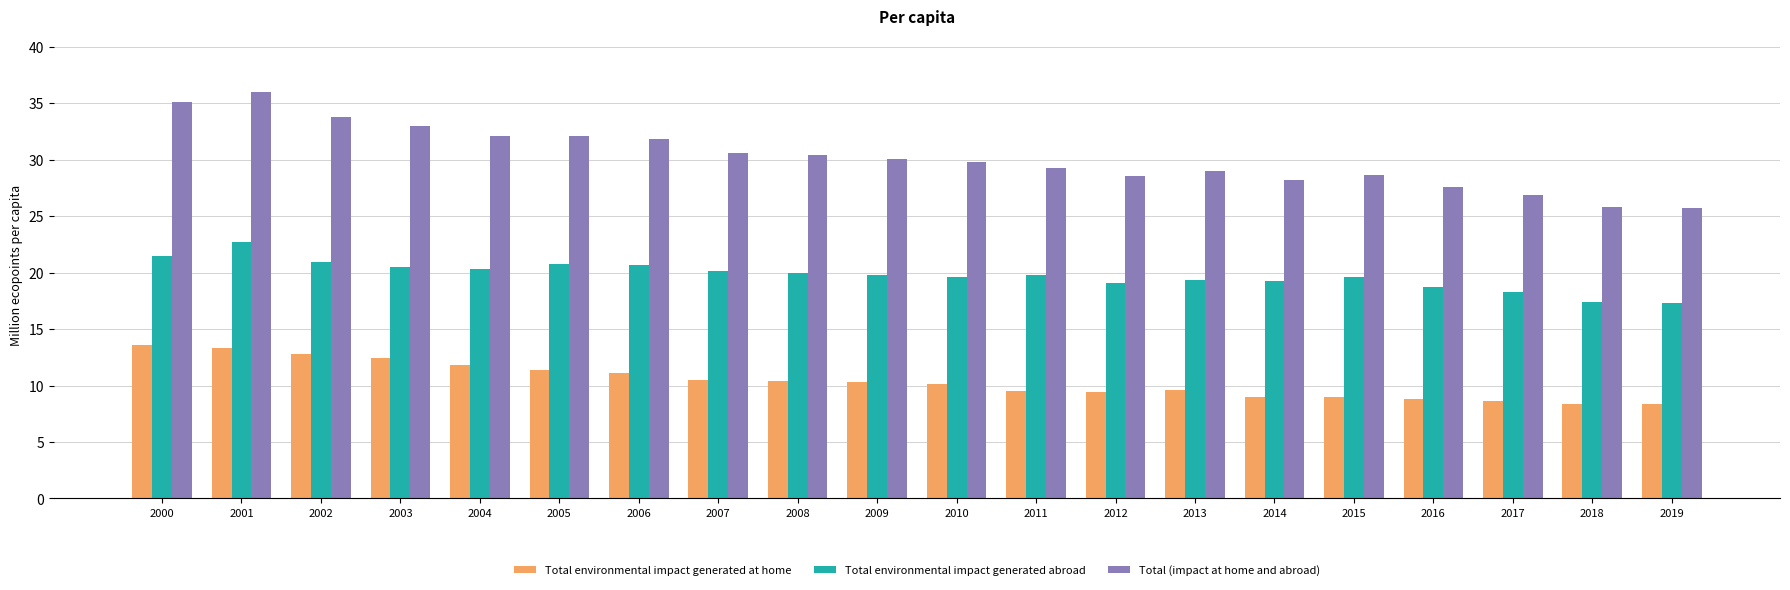

What is the value of the Total environmental impact generated at home bar at the 14th from the left?

9.6